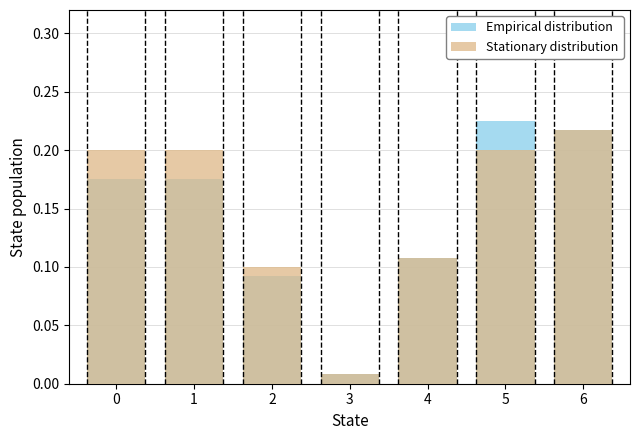

Which series has the largest total across all categories?

Stationary distribution